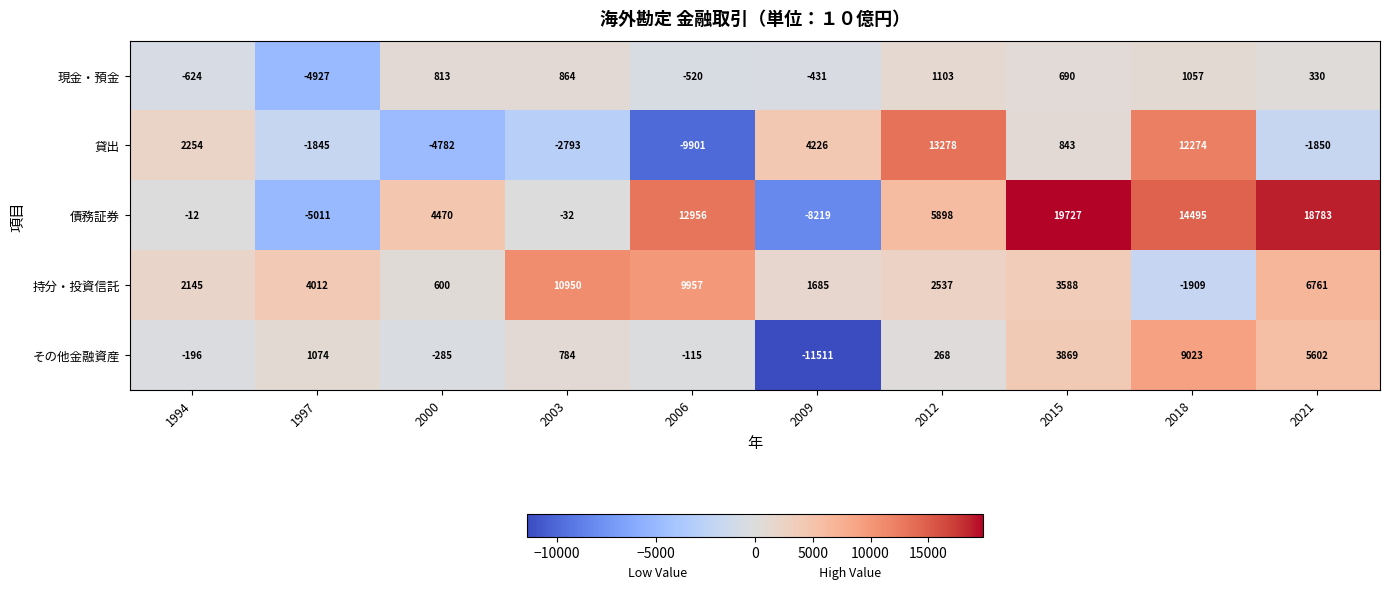

What is the difference between the second highest and minimum values in the 貸出 series?

22175